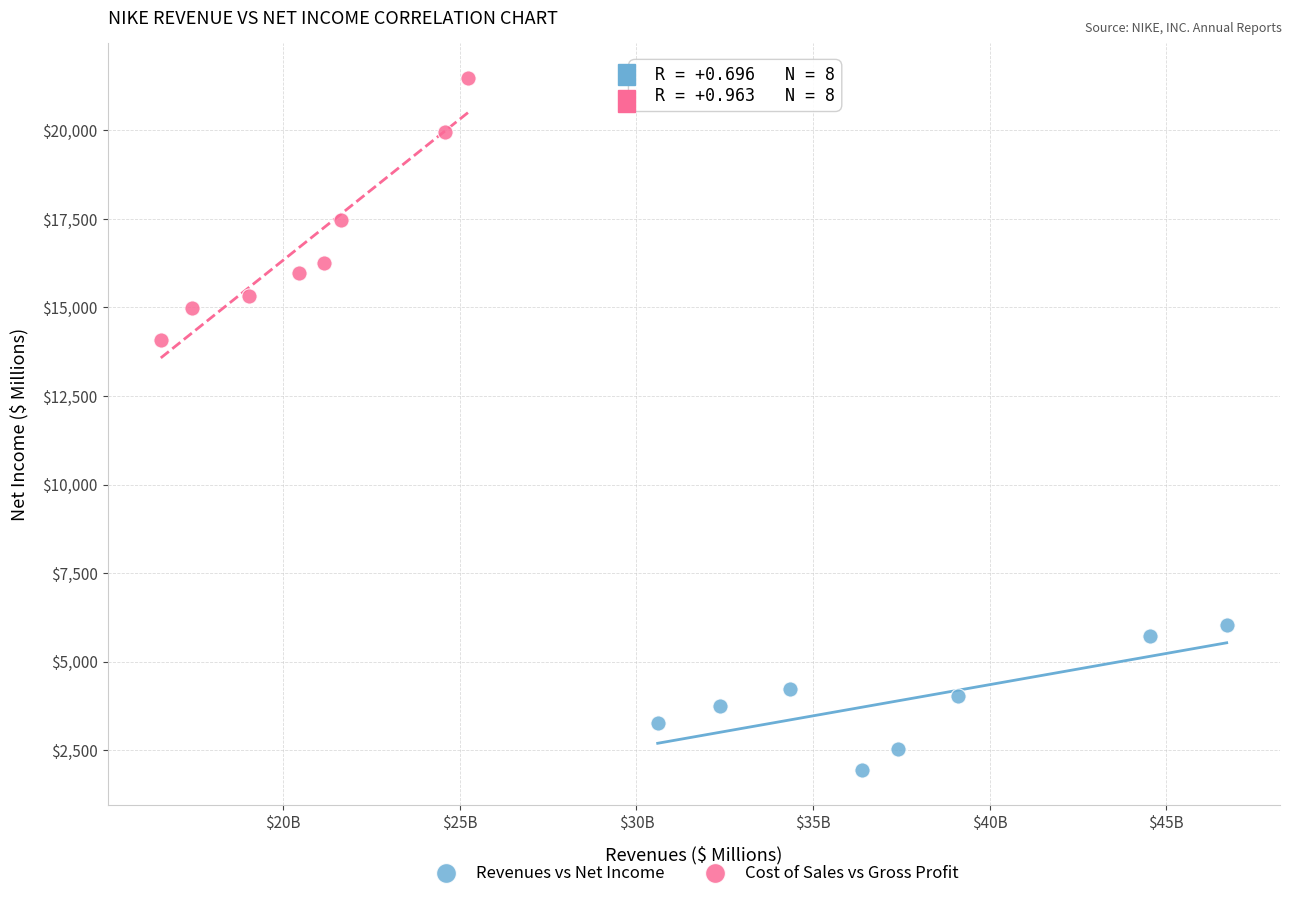

Which series contains the lowest Y value?

Revenues vs Net Income